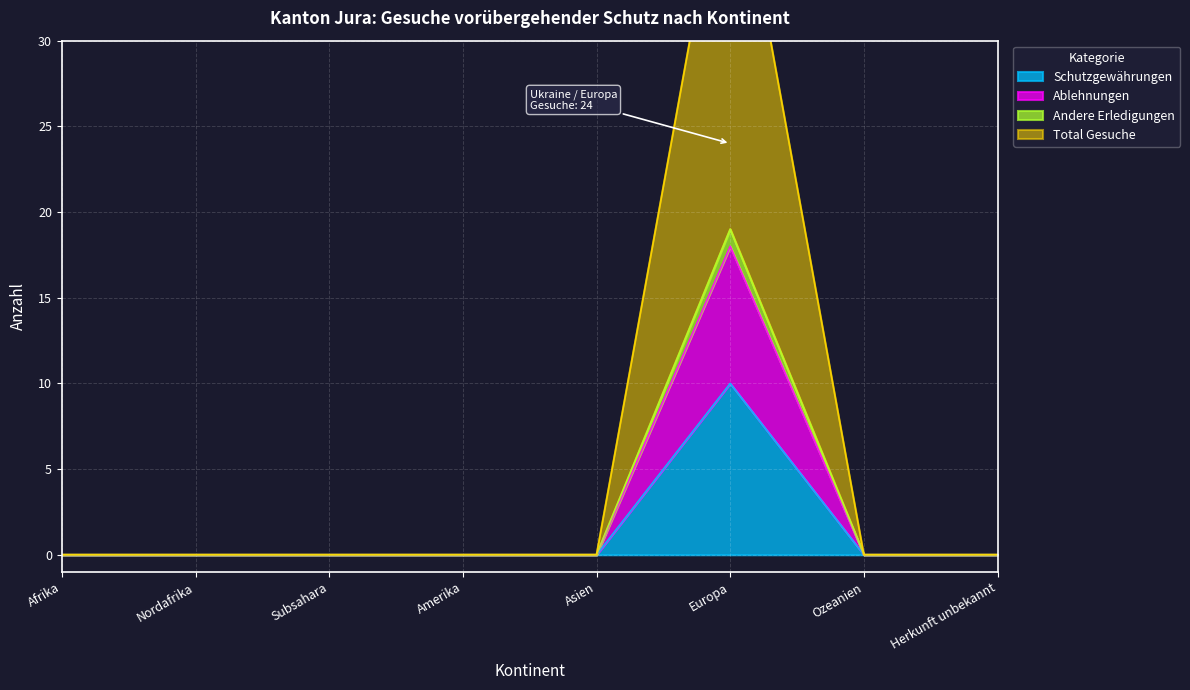

What is the average value of the Schutzgewährungen series?

1